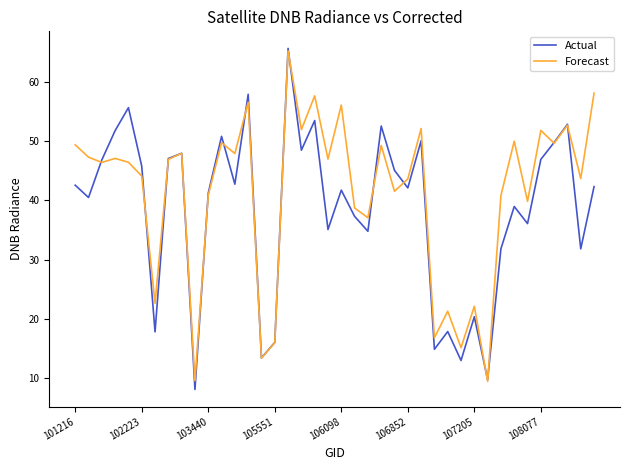

What are all the series names shown in the legend?

Actual, Forecast